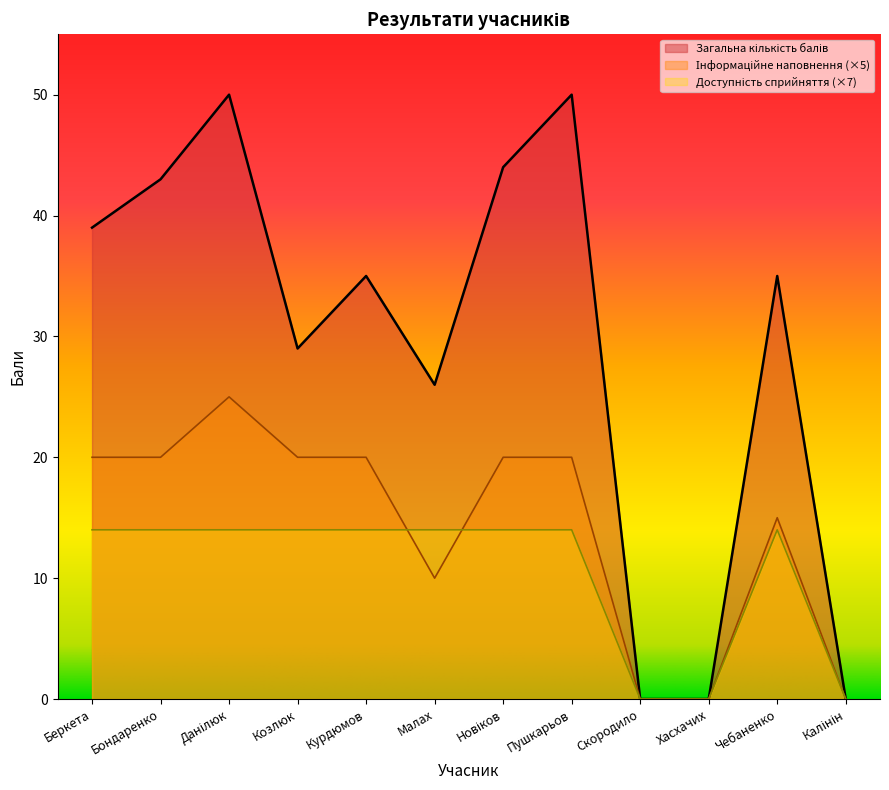

What position from the right is Беркета?

12